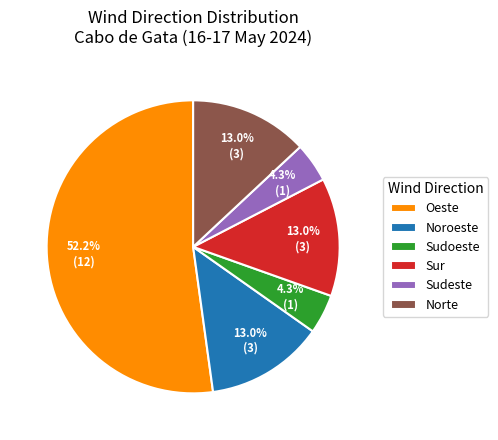

What percentage is NOT represented by Sur?

87.0%